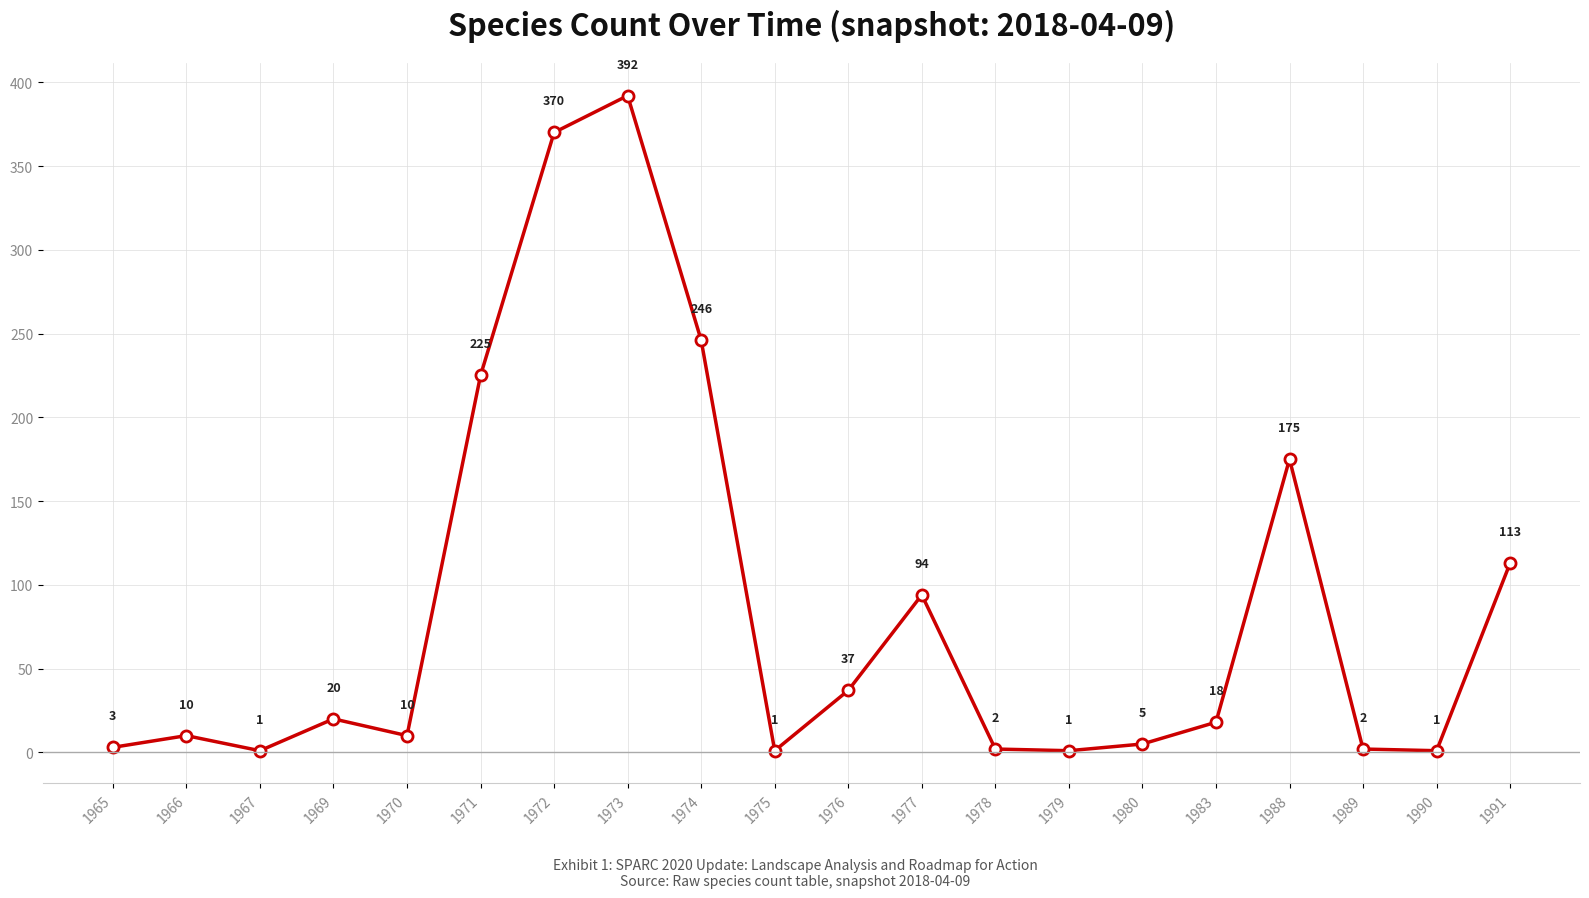

What is the difference between the values at 1970 and 1990?

9